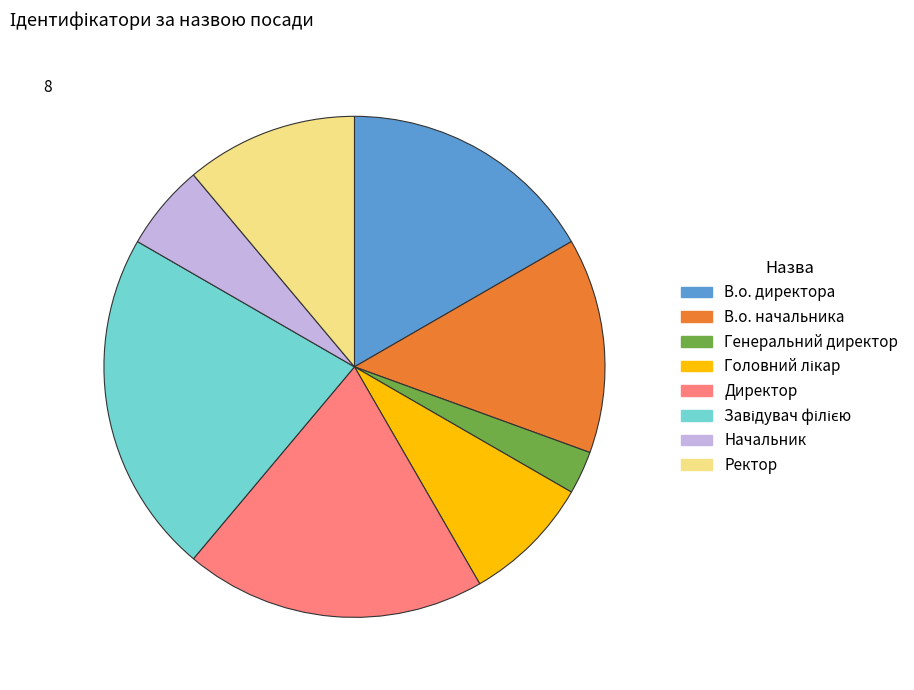

Between В.о. директора and Директор, which is larger?

Директор